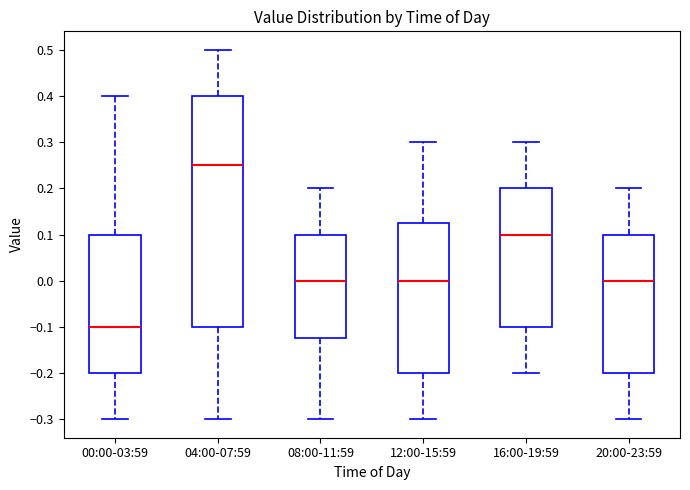

Comparing the boxes themselves (not the whiskers), which one is the tallest?

04:00-07:59